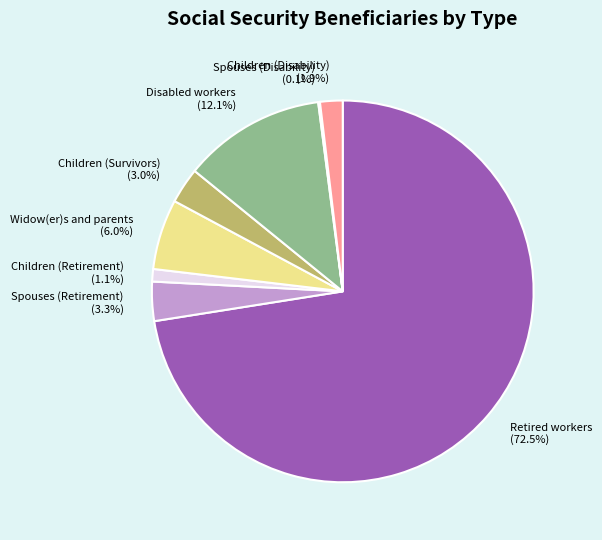

To the nearest percent, what is the combined percentage of Children (Disability) and Children (Retirement)?

3%